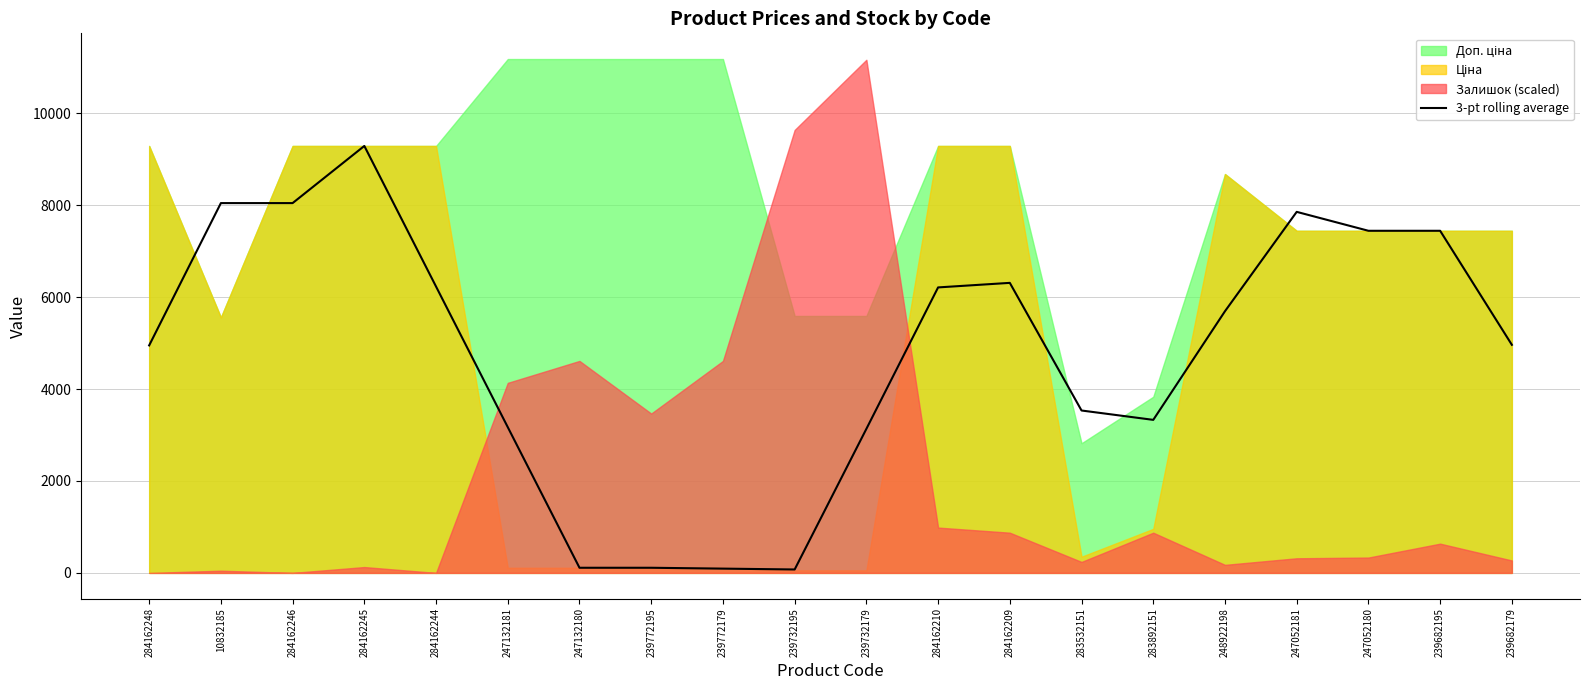

Where is the first local minimum?

239732195